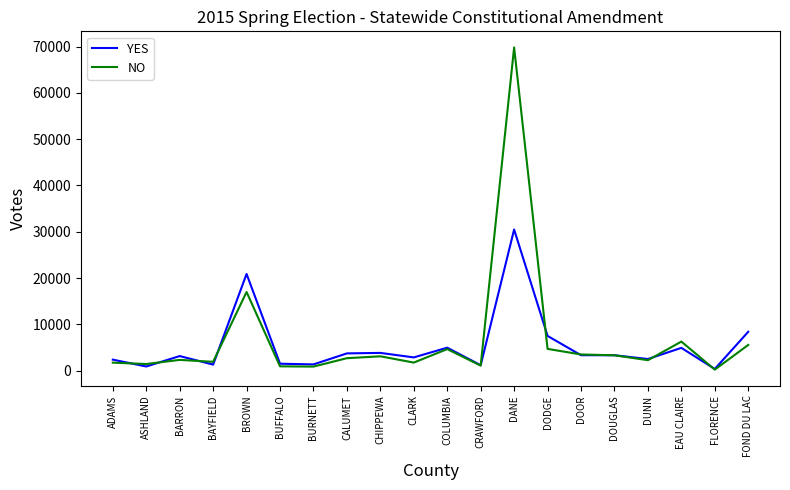

What is the highest value of the YES series?

30490